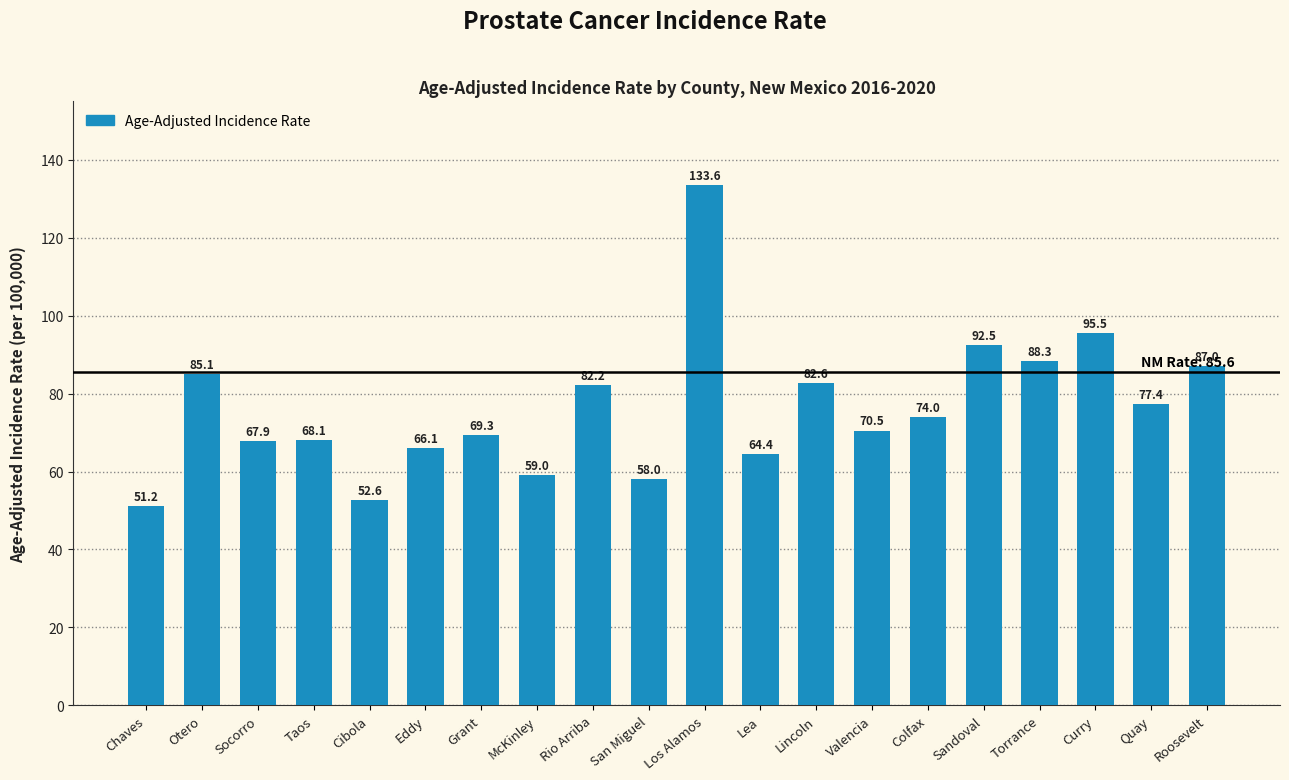

Which category has the lowest value across all series?

Chaves